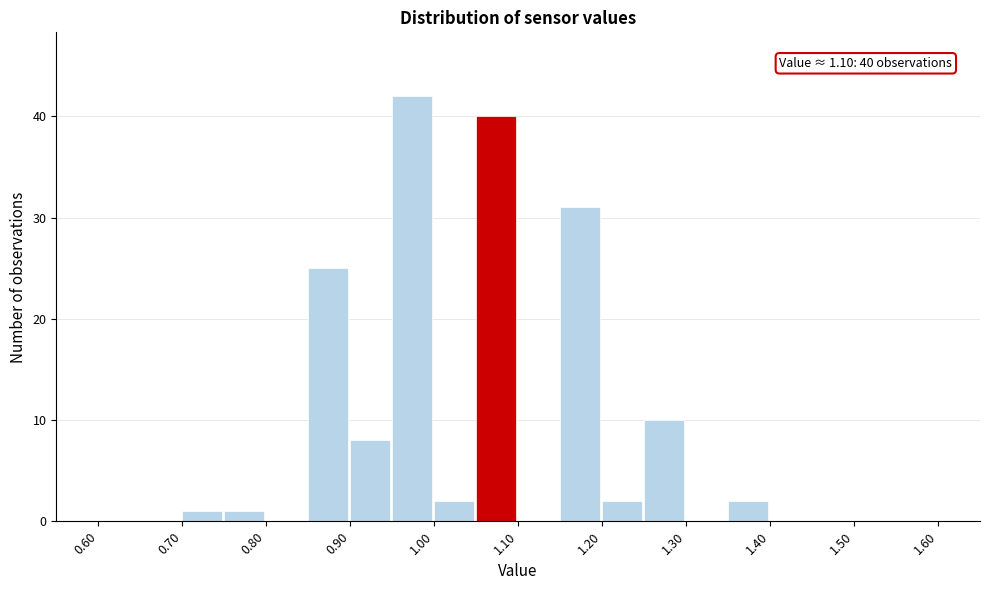

Which range on the x-axis has the tallest bar?

0.95 to 1.00